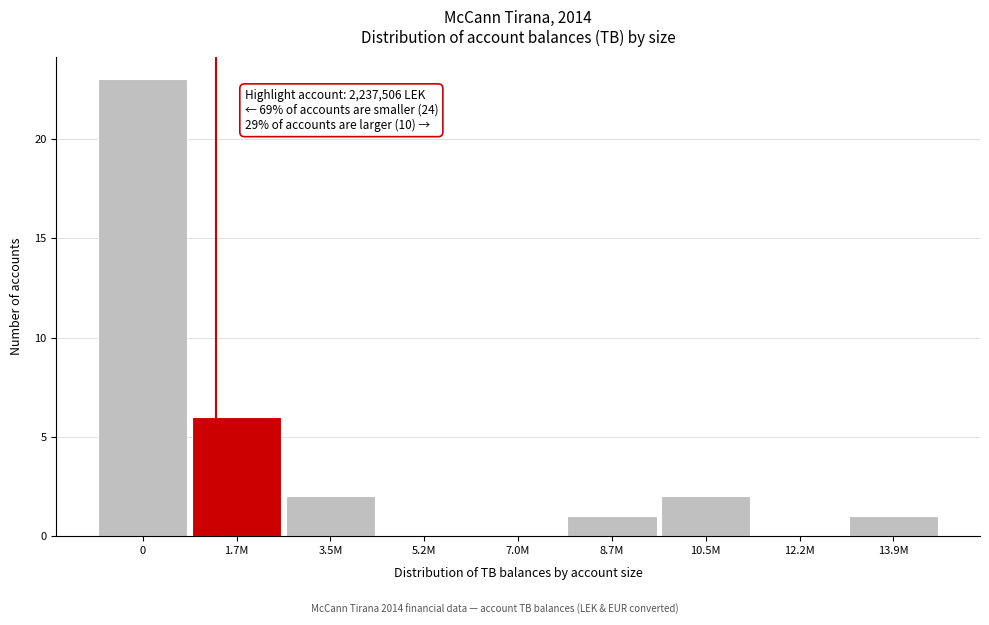

Reading right to left, what are all the values shown in this chart?

13.9M=1	12.2M=0	10.5M=2	8.7M=1	7.0M=0	5.2M=0	3.5M=2	1.7M=6	0=23